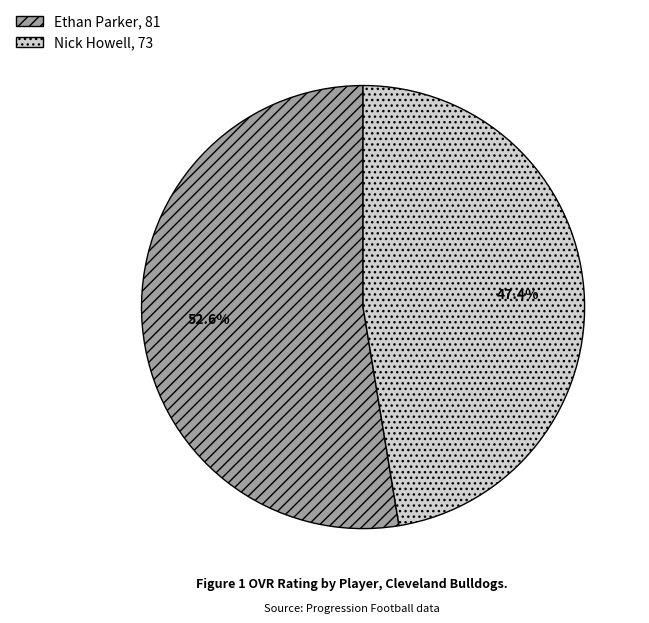

Does any single category account for the majority?

Yes